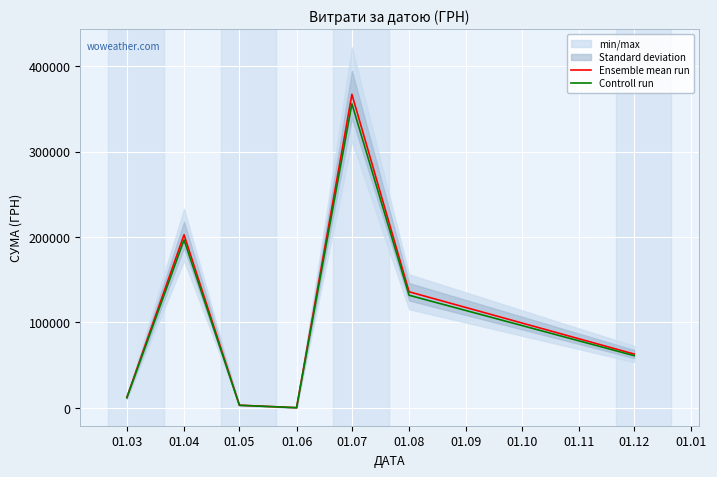

Is the value of Controll run at 01.04 greater than the value of Ensemble mean run at 01.04?

No